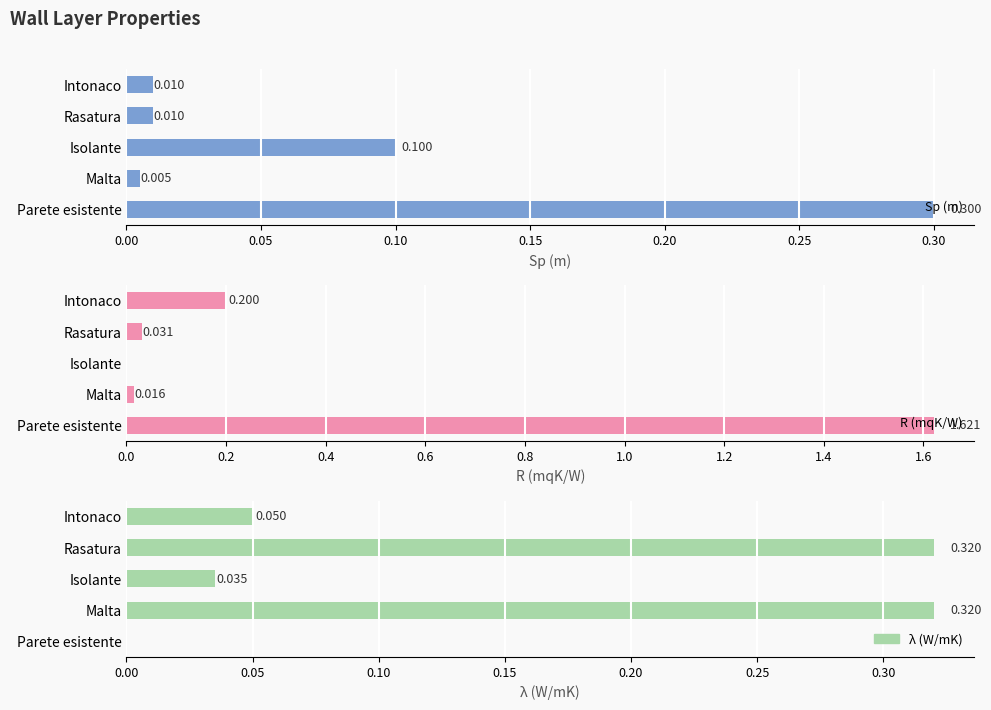

List the series in order of their peak value, lowest first.

Sp (m), λ (W/mK), R (mqK/W)